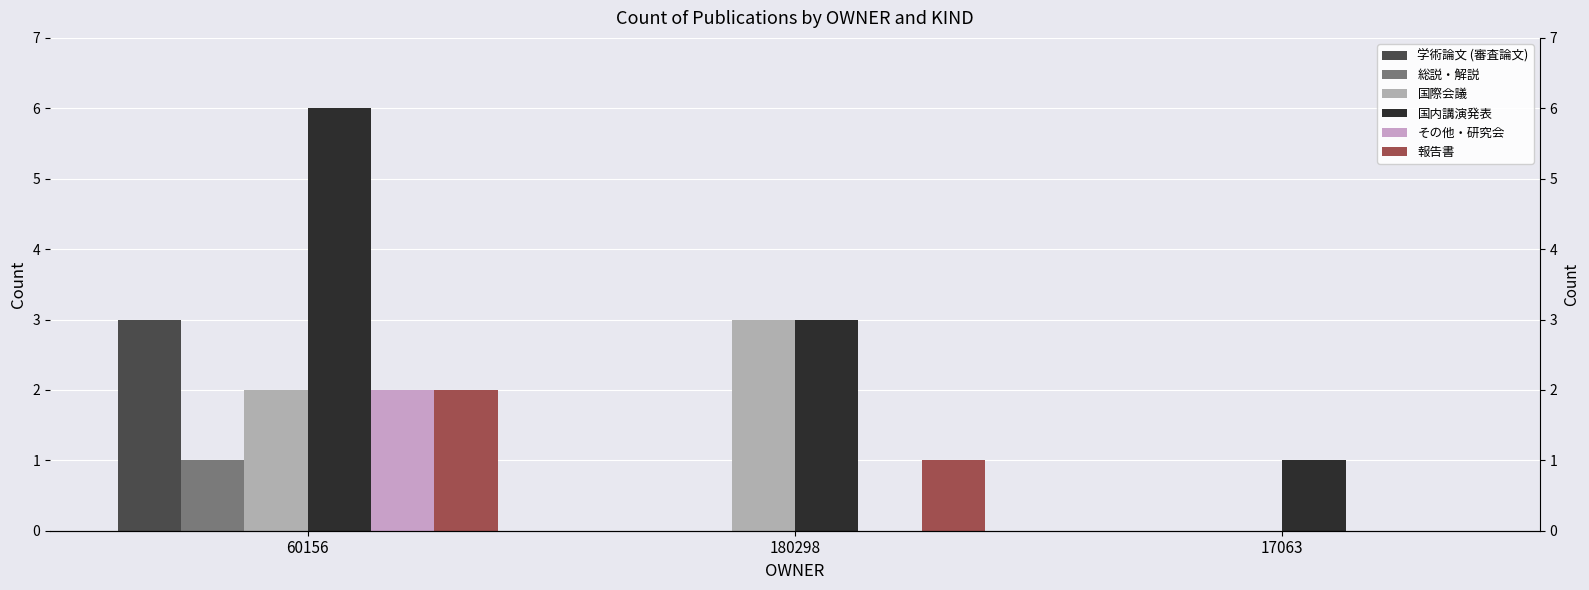

What is the difference between the maximum and minimum values in the 国際会議 series?

3